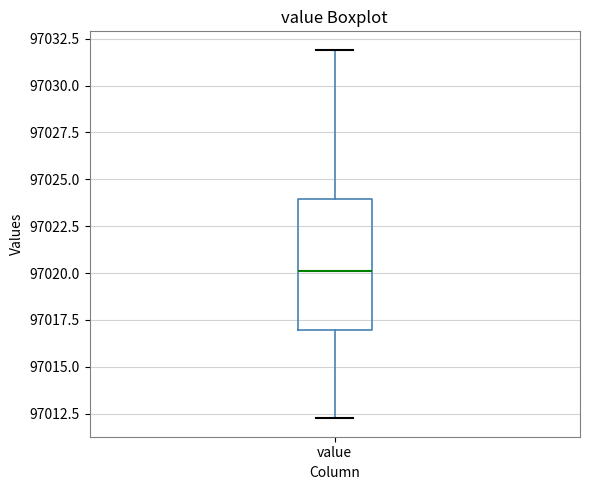

Read this box plot against the y-axis: the position of the median line, the range covered by the box, and the ends of both whiskers. The values are not printed on the chart, so give them approximately, as read against the axis.

median 97020.0, box 97017.0 to 97024.0, whiskers 97012.5 to 97032.0